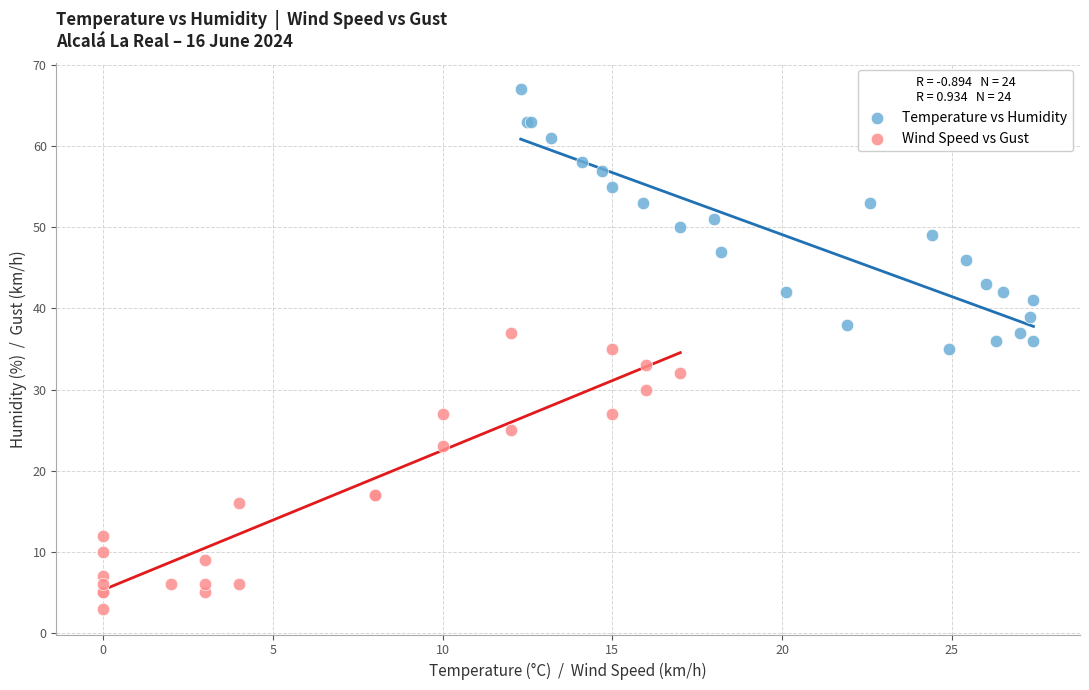

Which series contains the highest Y value?

Temperature vs Humidity